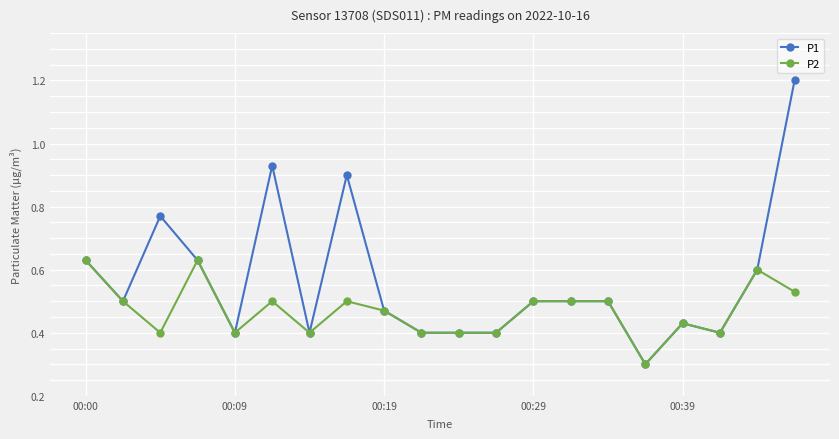

True or false: P2 has more than 2 interior local peaks.

True